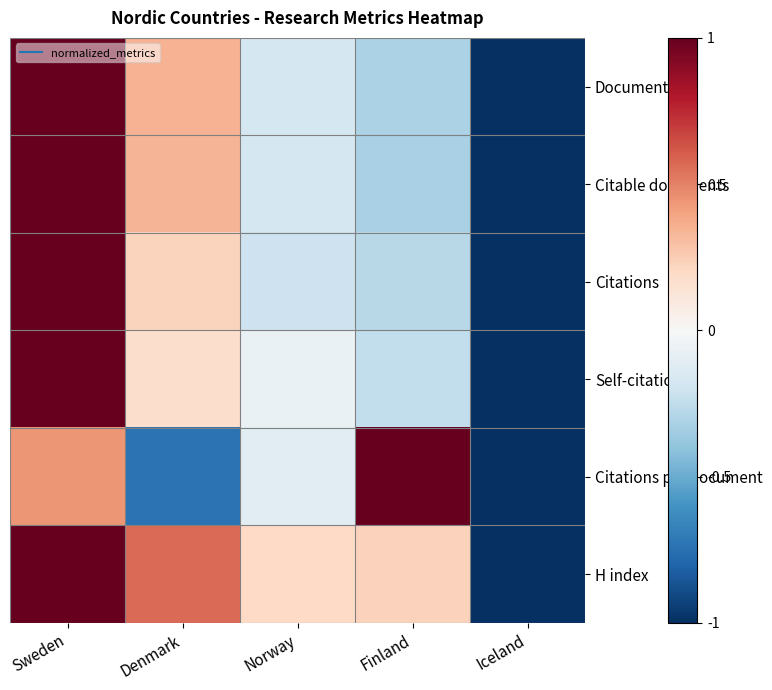

Count the number of data series in this chart.

6